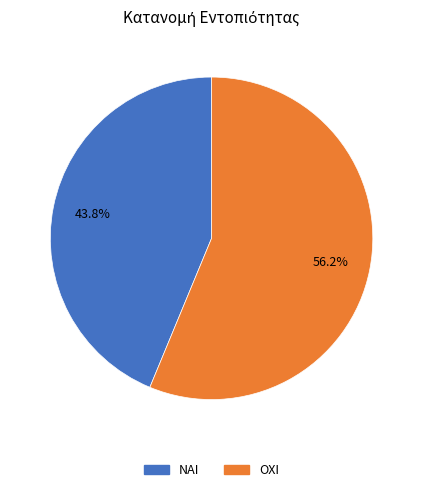

Is there any slice that represents more than half of the pie?

Yes